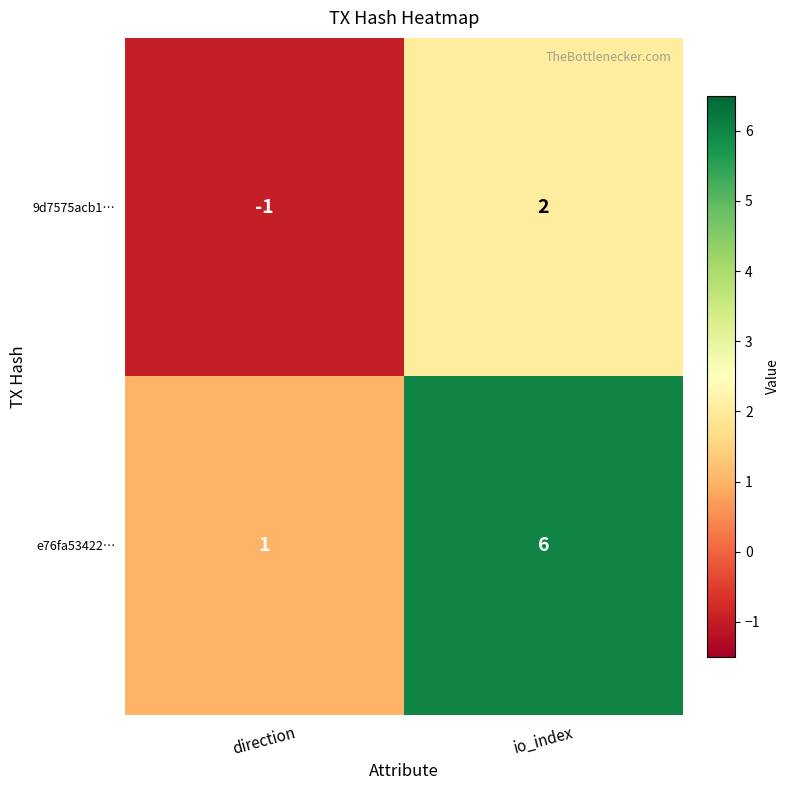

Reading right to left, transcribe all the data shown in this chart.

9d7575acb1…: 2	-1
e76fa53422…: 6	1